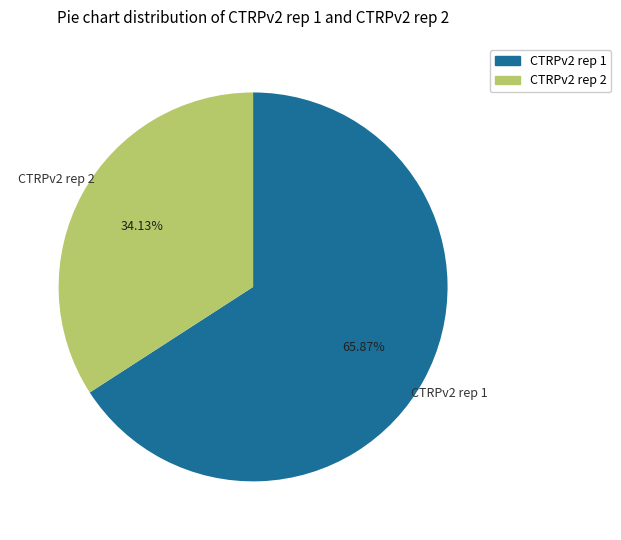

Which slice is the smallest?

CTRPv2 rep 2